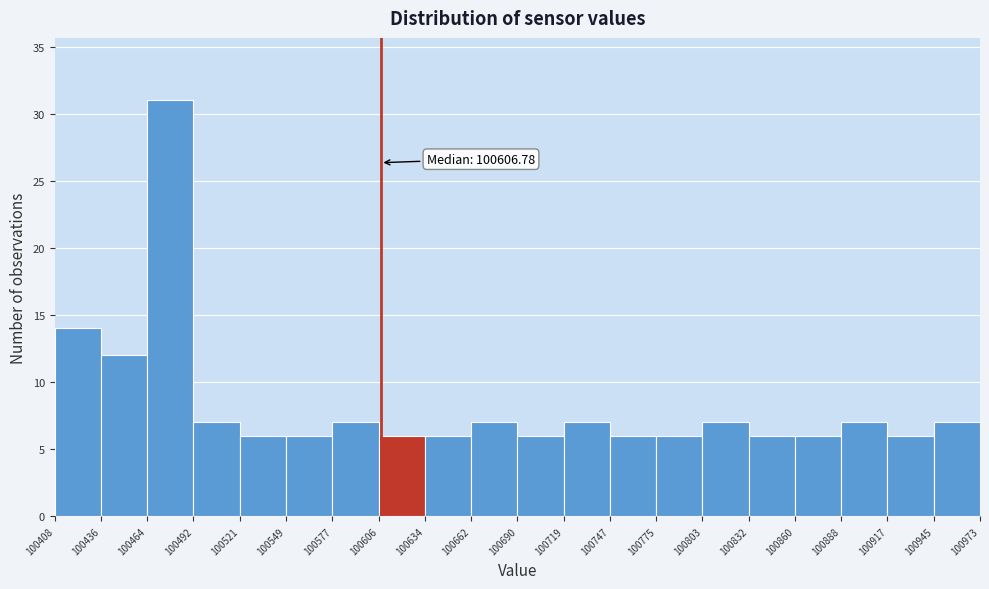

Which range on the x-axis has the tallest bar?

100464 to 100492